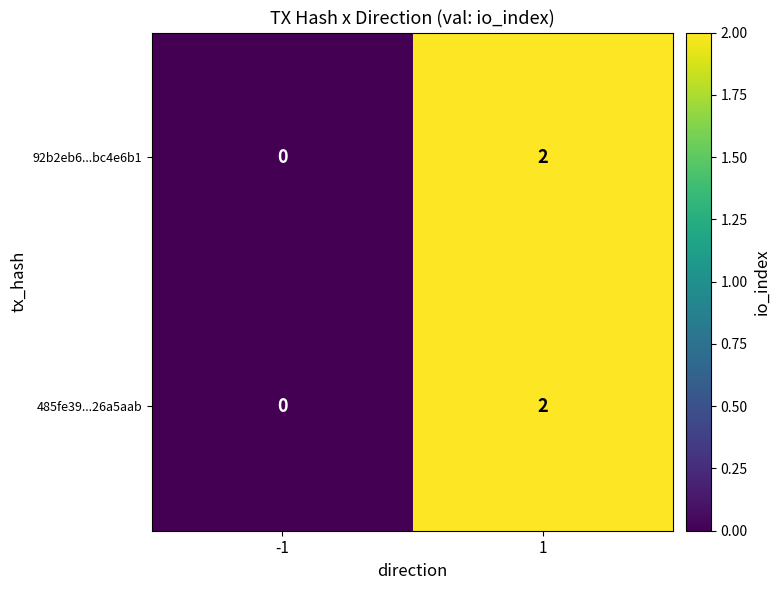

Count the number of categories in the chart.

2